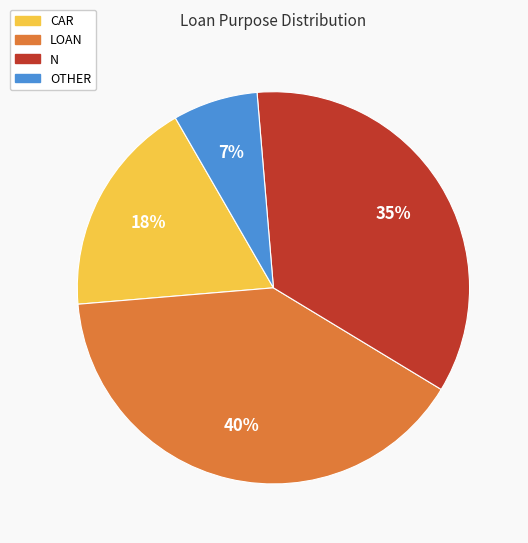

What percentage is the LOAN slice, to the nearest percent?

40%